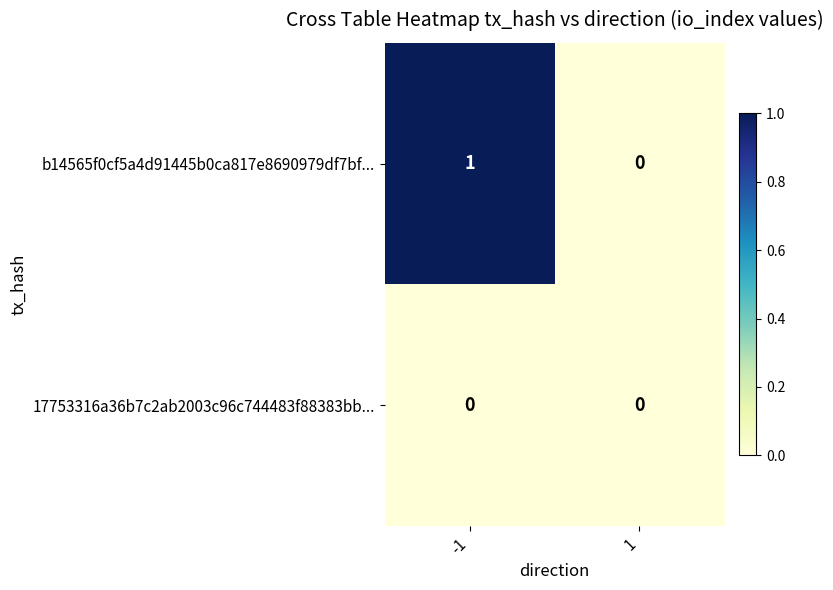

Reading right to left, transcribe all the data shown in this chart.

b14565f0cf5a4d91445b0ca817e8690979df7bf...: 0	1
17753316a36b7c2ab2003c96c744483f88383bb...: 0	0